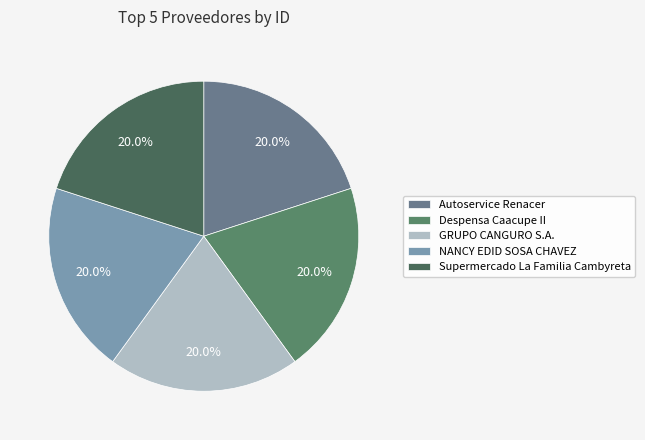

What percentage is the Autoservice Renacer slice, to the nearest percent?

20%